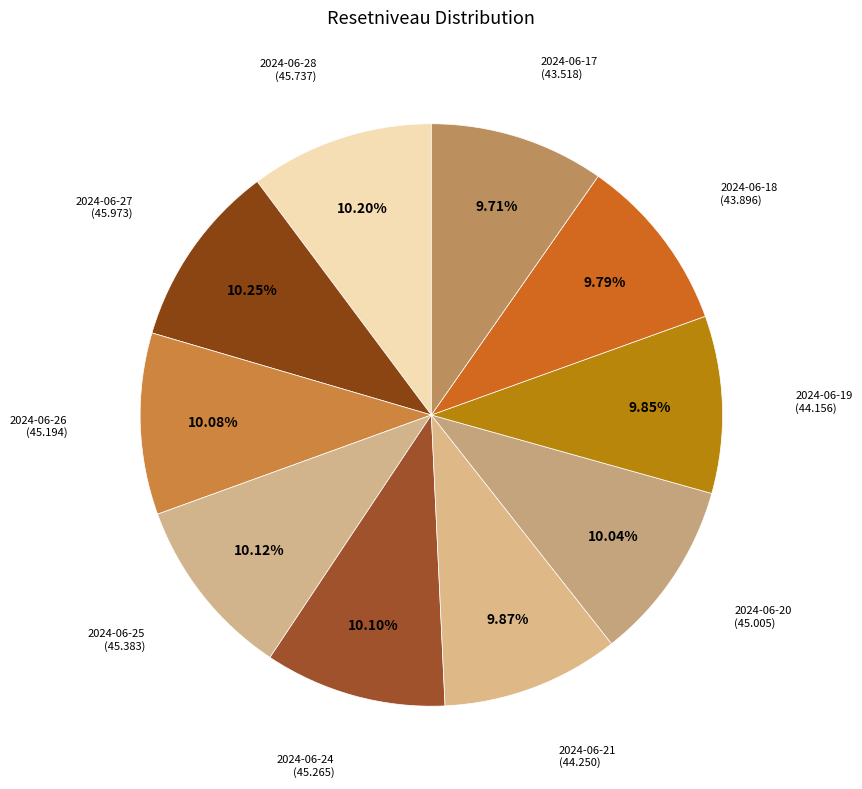

Is there a majority slice in this chart?

No